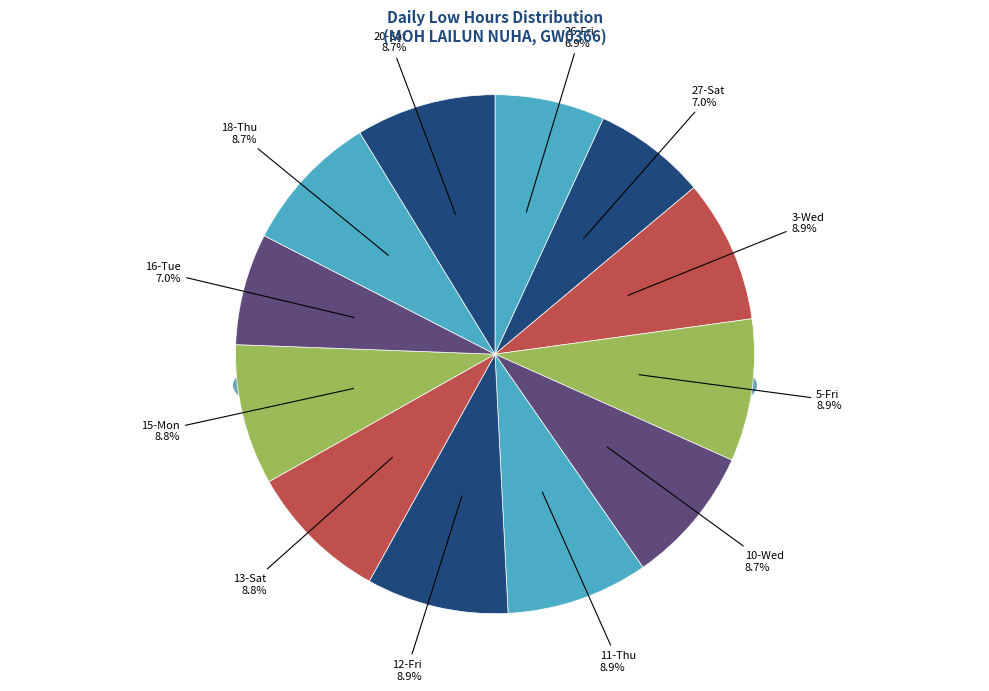

To the nearest percent, what is the difference between the largest and smallest slice percentages?

2%